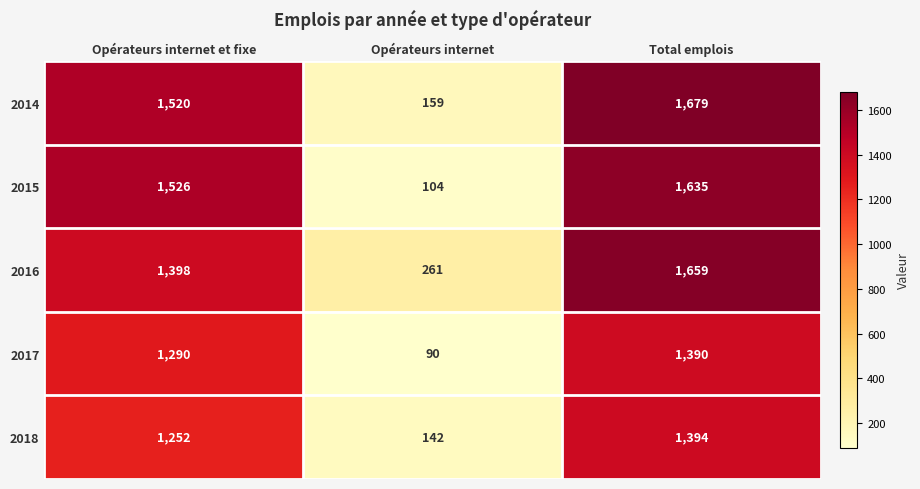

What value does the 2016 series have at Opérateurs internet et fixe?

1398